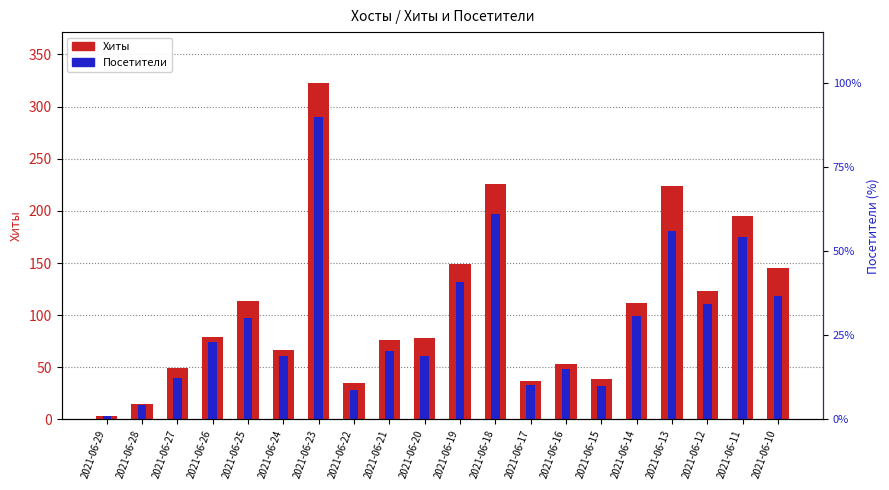

What are all the series names shown in the legend?

Хиты, Посетители